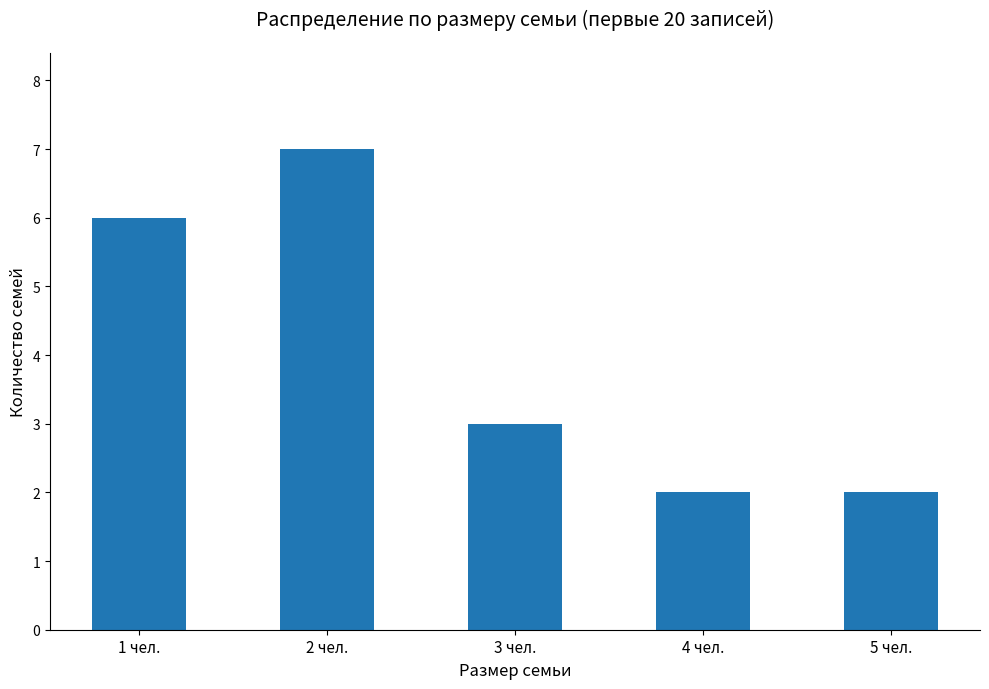

Where is the data nearest to the value 4?

3 чел.